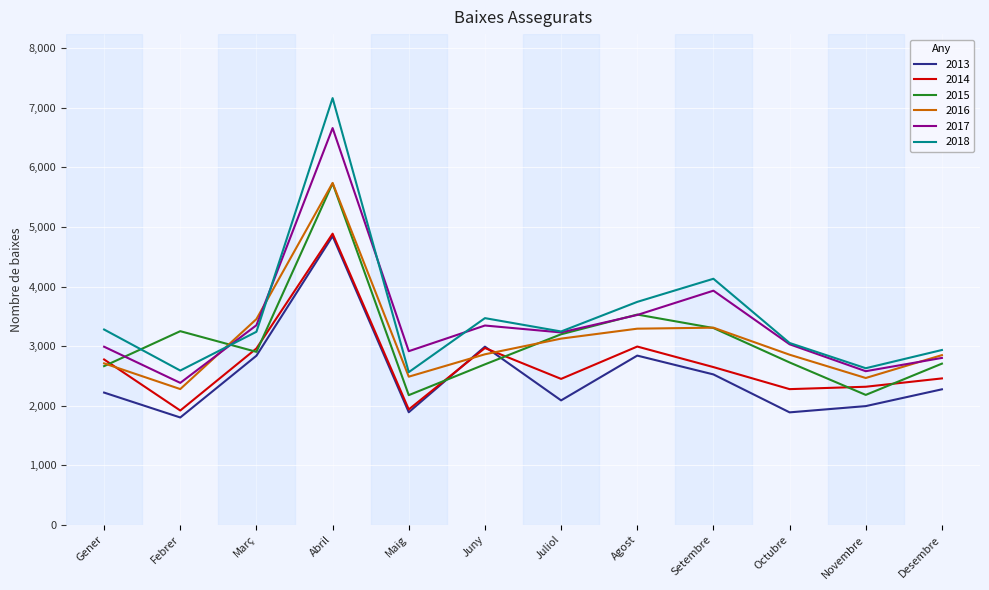

What is the minimum value shown in the chart?

1801